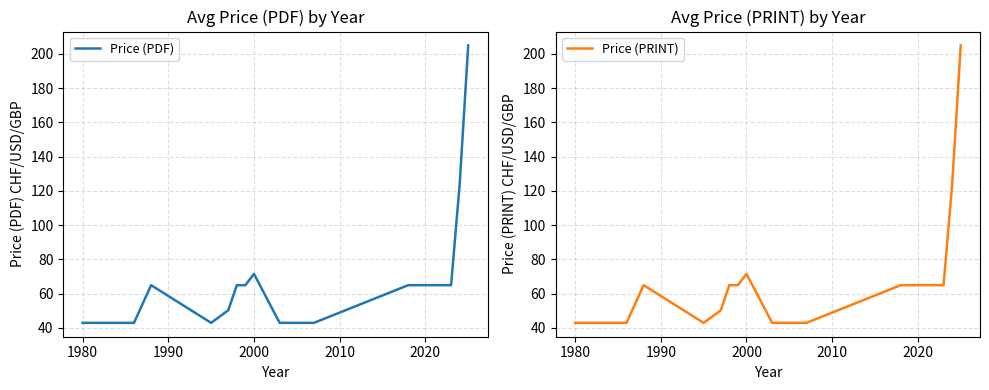

The value of Price (PDF) at 1980 is 43.0. True or false?

True